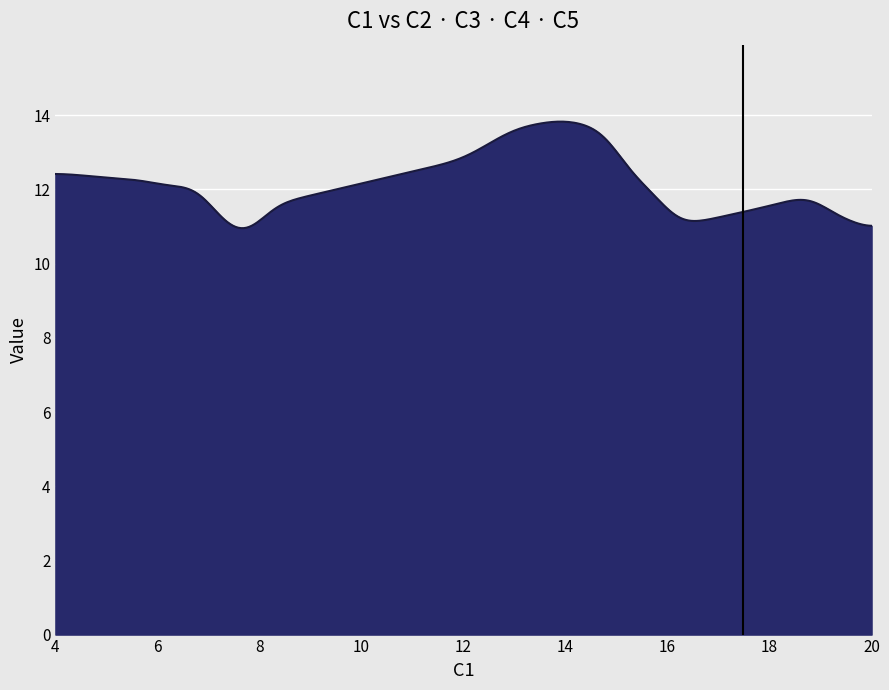

What is the greatest value displayed?

13.8